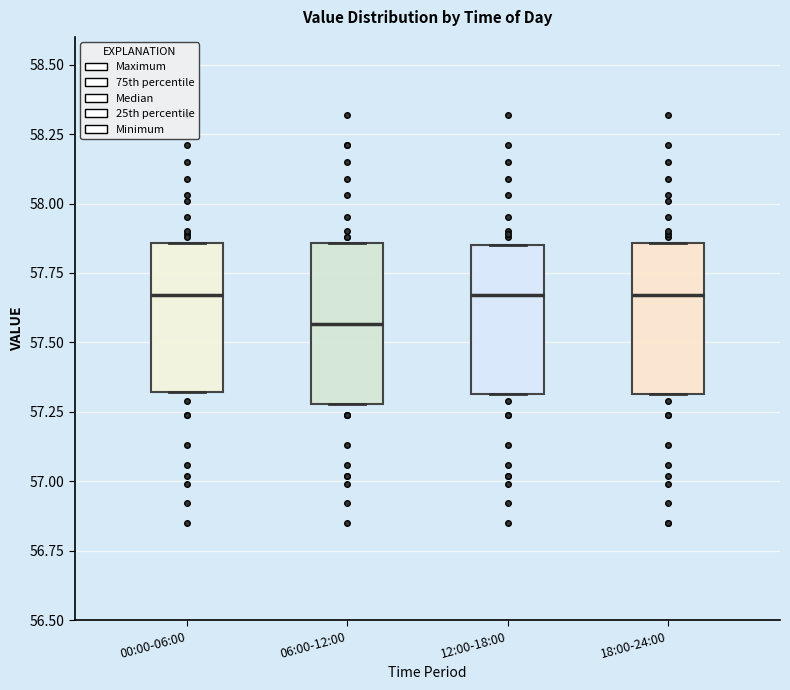

Reading left to right, read every box against the y-axis: the position of its median line, the range the box covers, and the ends of its whiskers. The values are not printed on the chart, so give them approximately, as read against the axis.

00:00-06:00: median 57.65, box 57.30 to 57.85, whiskers 57.30 to 57.85
06:00-12:00: median 57.55, box 57.30 to 57.85, whiskers 57.30 to 57.85
12:00-18:00: median 57.65, box 57.30 to 57.85, whiskers 57.30 to 57.85
18:00-24:00: median 57.65, box 57.30 to 57.85, whiskers 57.30 to 57.85